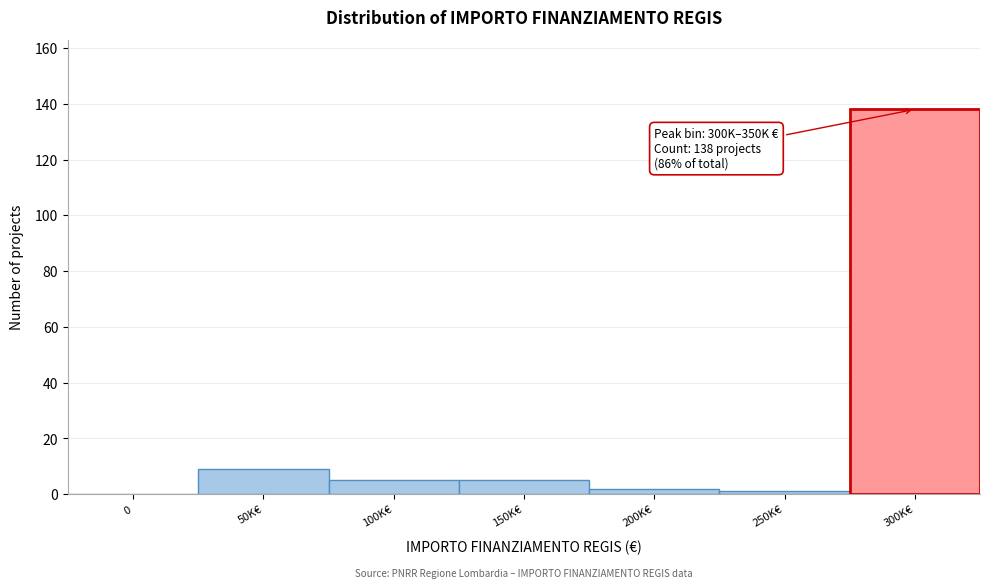

What is the sum of all values?

160